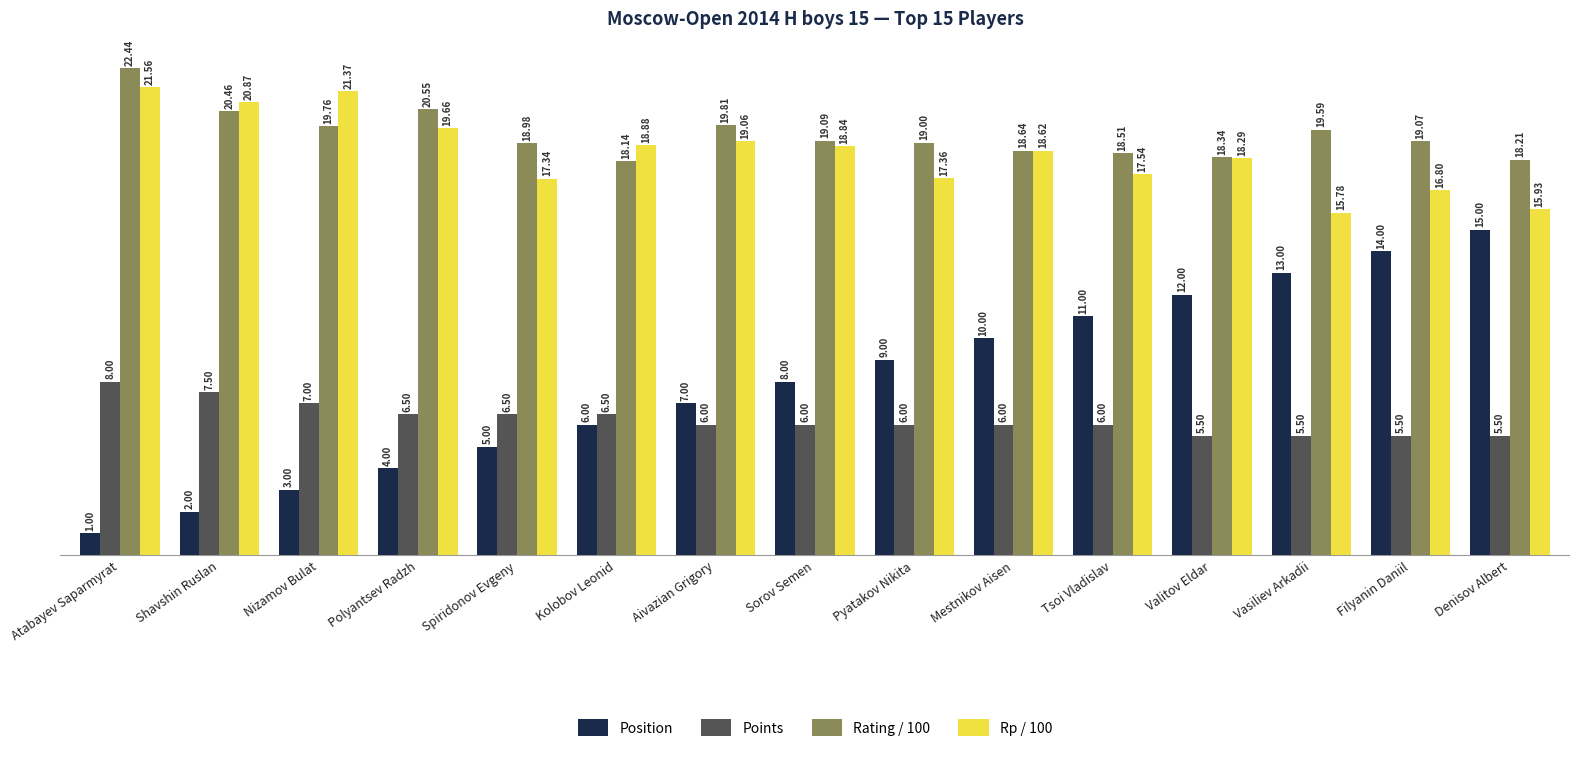

What is the sum of the Rating / 100 values at Spiridonov Evgeny and Denisov Albert?

37.2